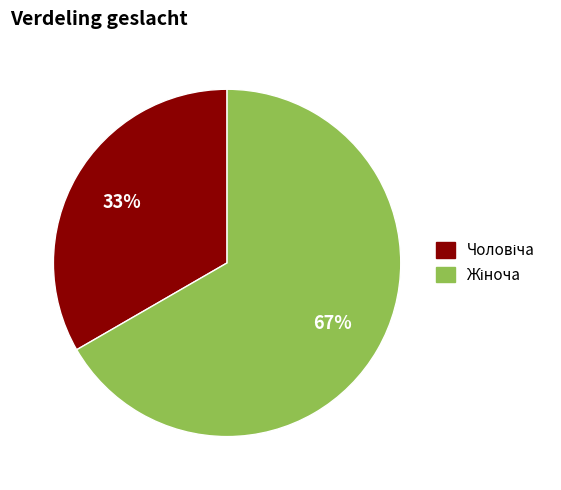

Is there a majority slice in this chart?

Yes